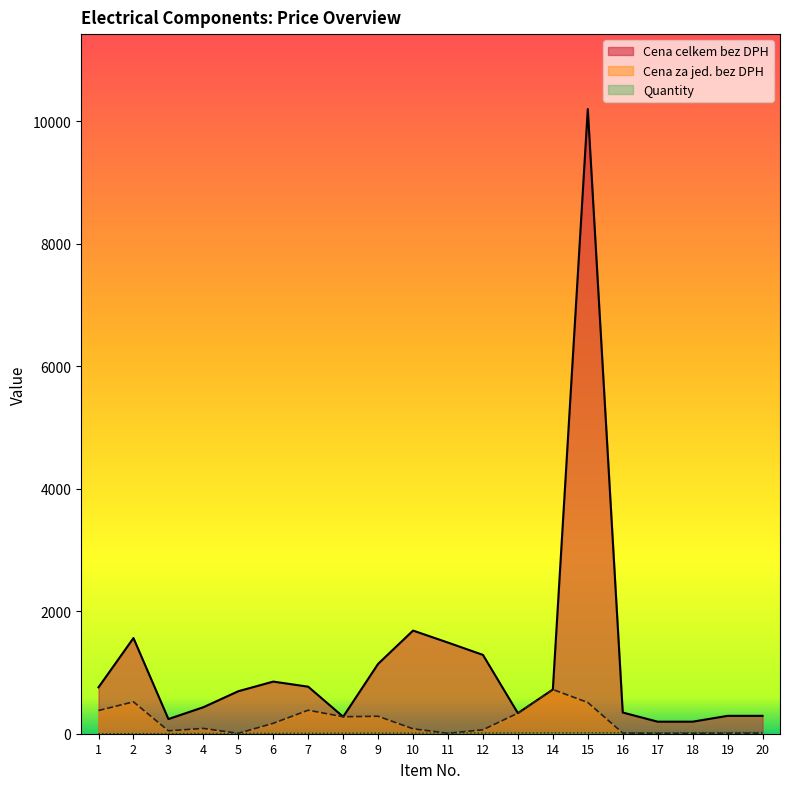

Which category has the lowest value in the Cena celkem bez DPH series?

17